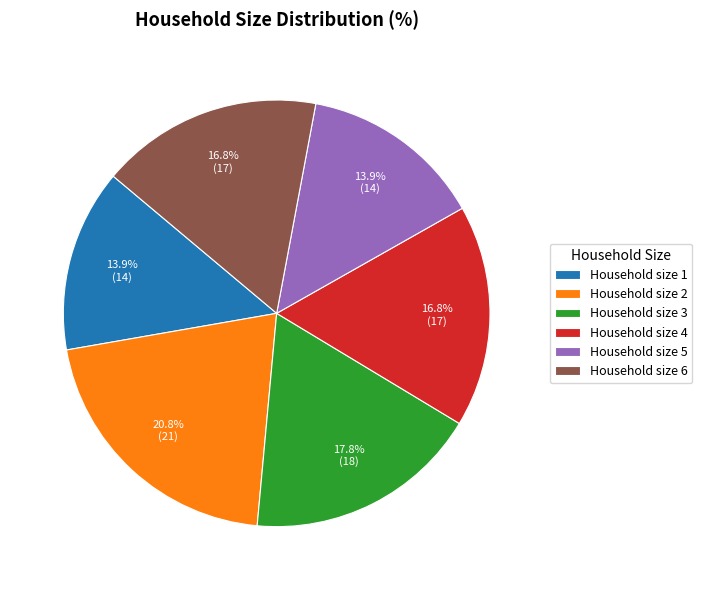

What is the largest slice in the pie chart?

Household size 2